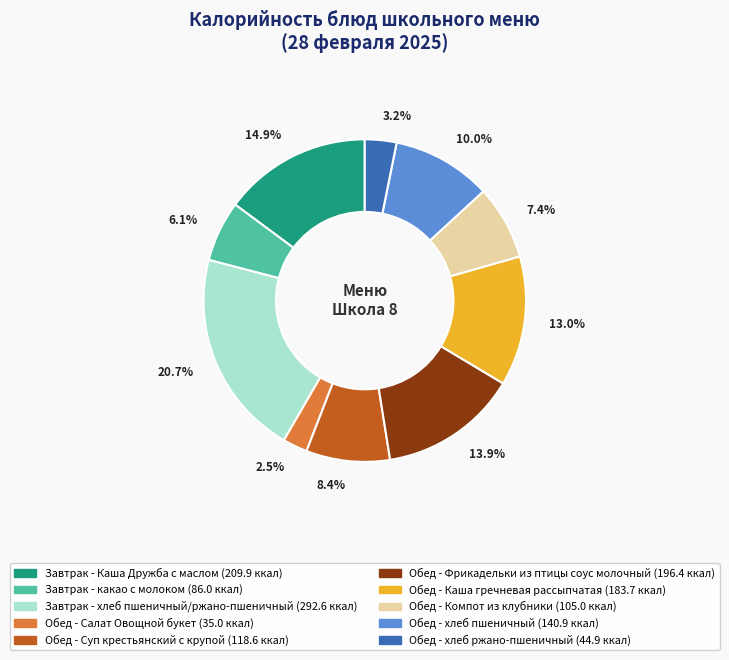

Approximately how many times larger is the value at Обед - Фрикадельки из птицы соус молочный compared to Завтрак - Каша Дружба с маслом?

0.9